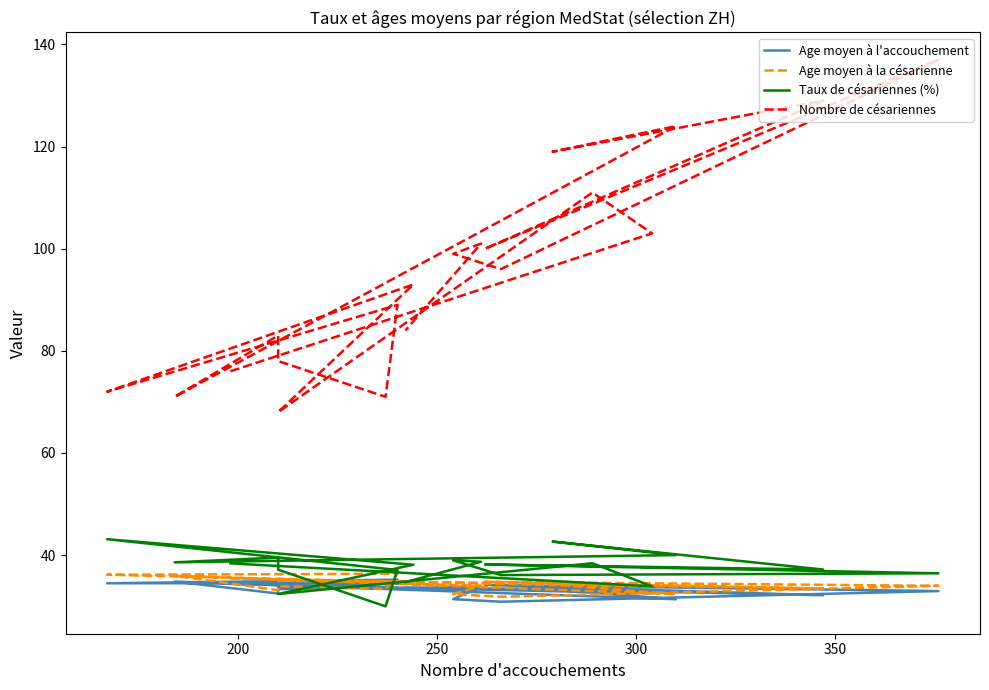

Is it true that Age moyen à l'accouchement equals 18.5 at 17?

False